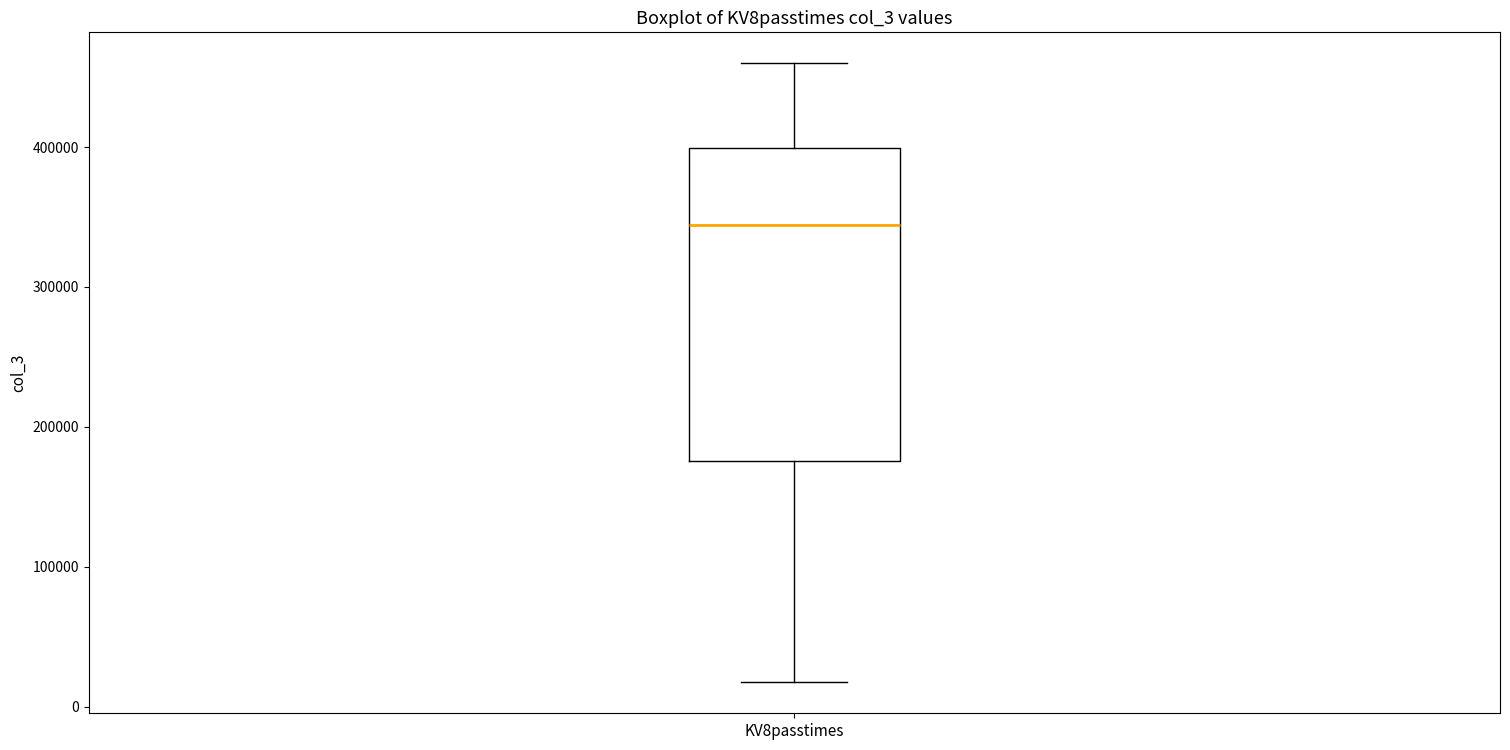

Read this box plot against the y-axis: the position of the median line, the range covered by the box, and the ends of both whiskers. The values are not printed on the chart, so give them approximately, as read against the axis.

median 340000, box 180000 to 400000, whiskers 20000 to 460000